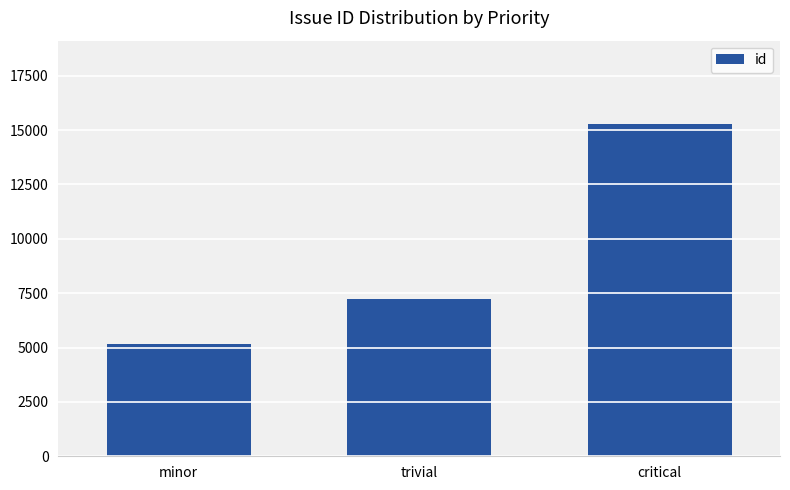

At which category does the chart reach its peak across all series?

critical